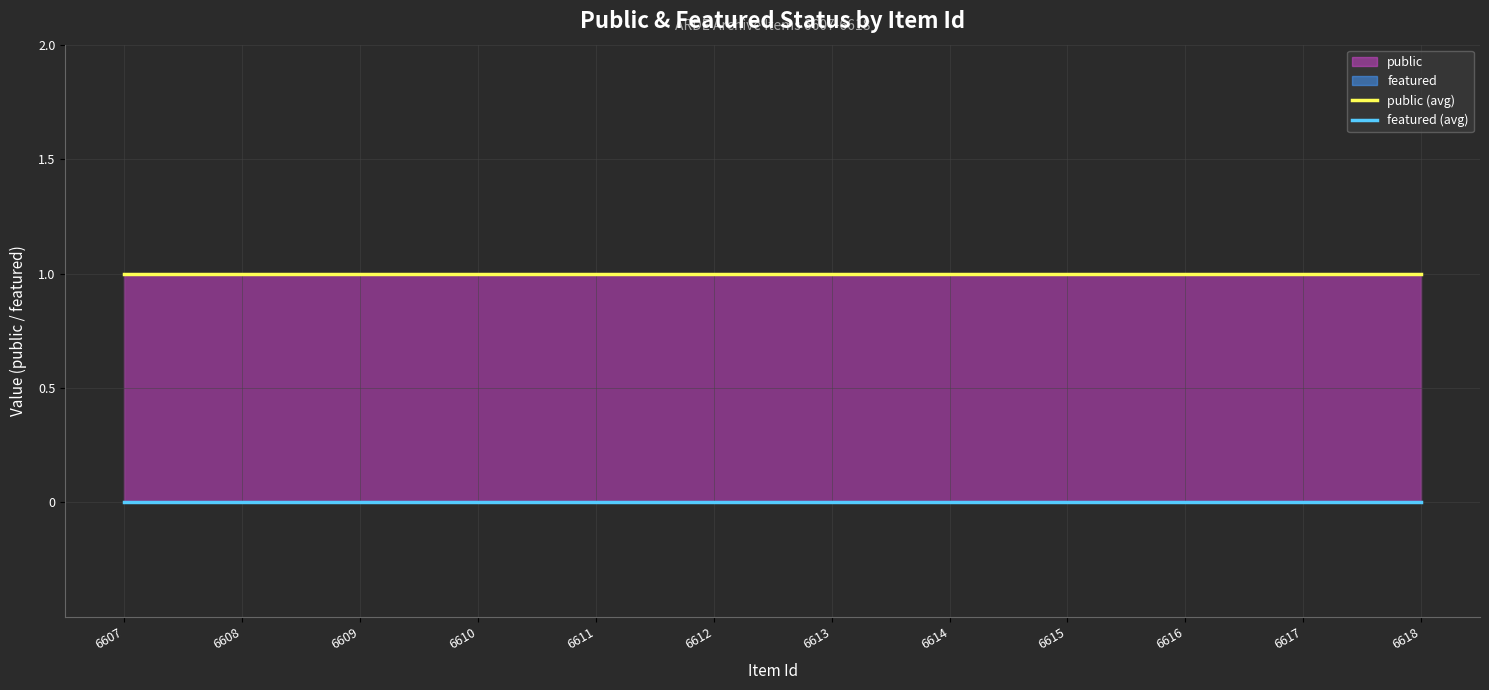

Which series has the widest spread of values?

public (avg)